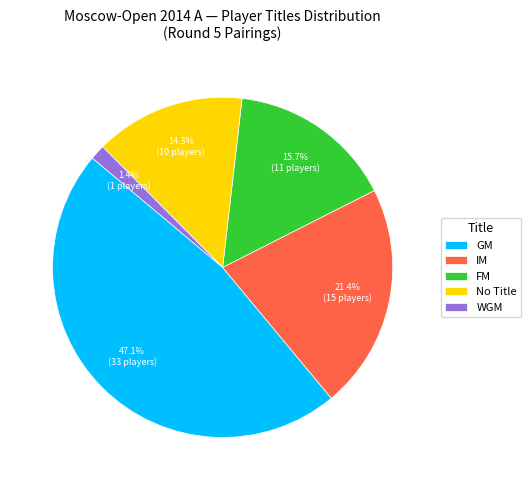

To the nearest percent, what is the difference between the largest and smallest slice percentages?

46%